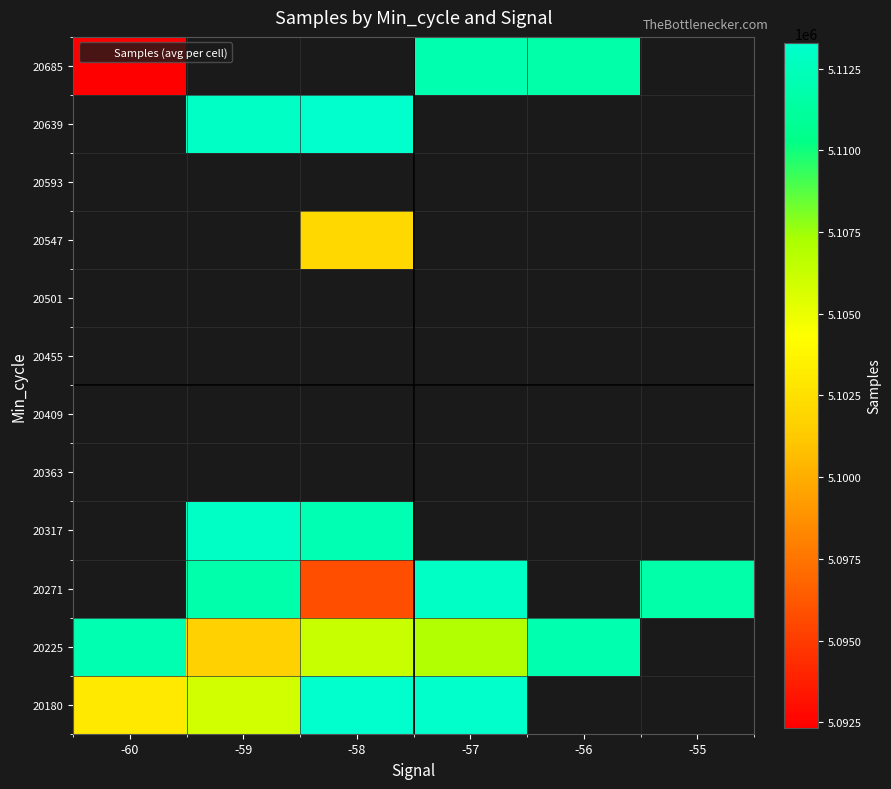

What is the difference between the second highest and minimum values in the 20225 series?

10452.3